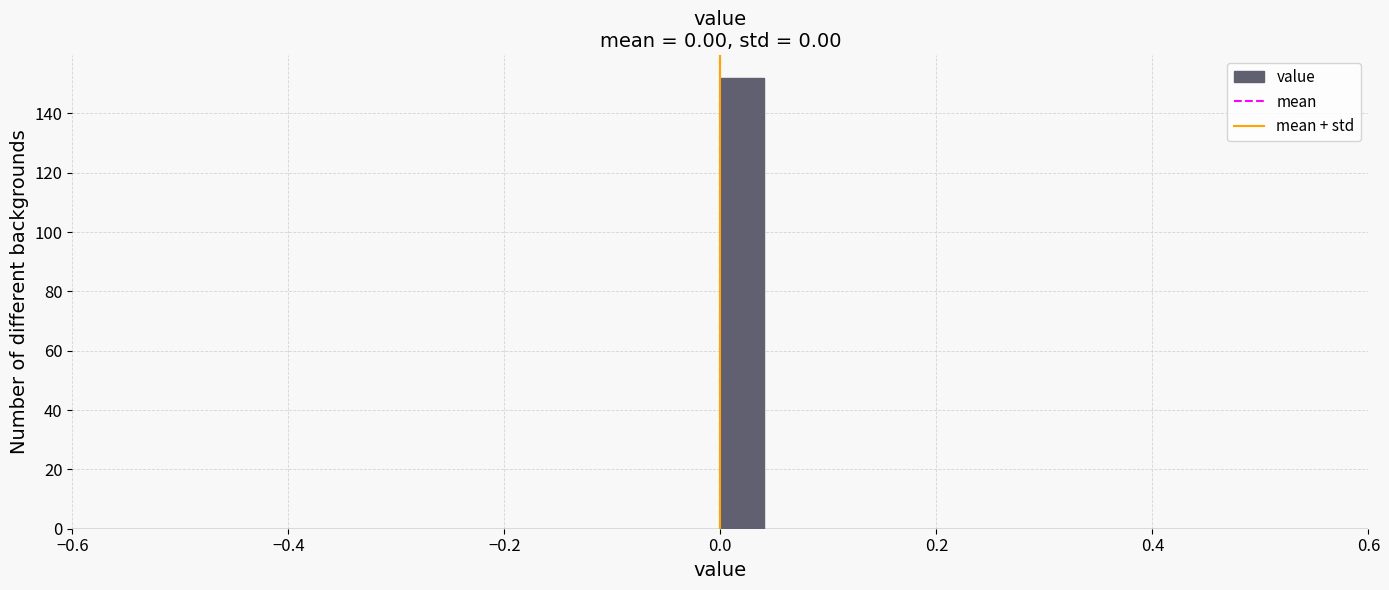

Around what value on the x-axis is the tallest bar? Give the approximate position of its centre, as read against the axis.

0.02